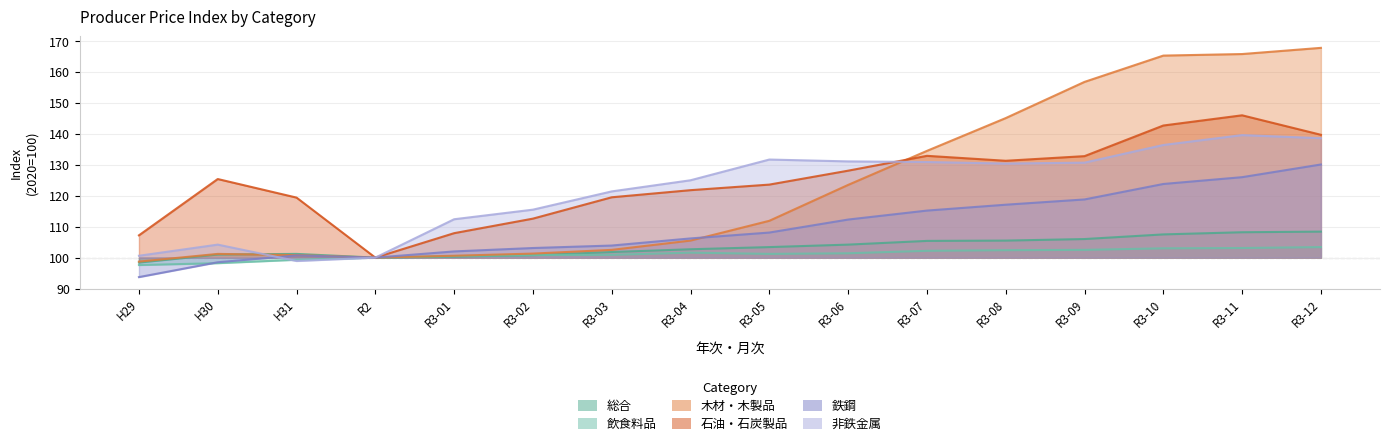

The value of 飲食料品 at R3-12 is 103.4. True or false?

True